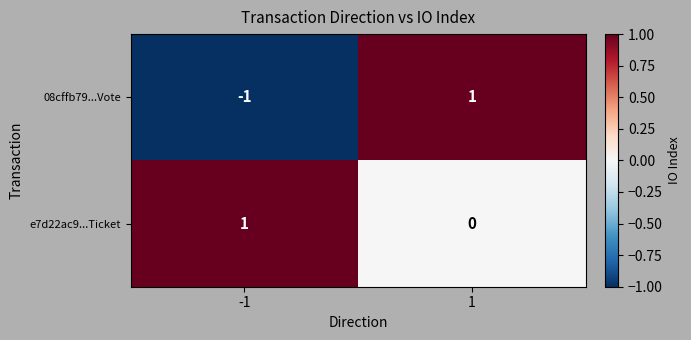

Is it true that 08cffb79...Vote equals -2 at -1?

False